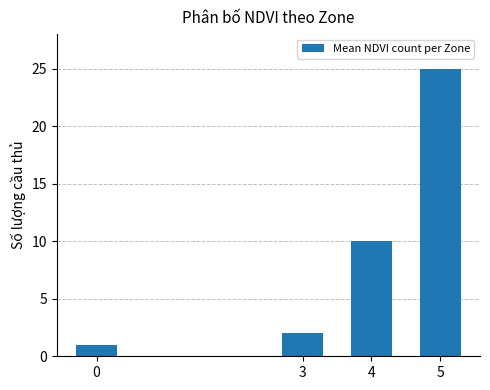

Does the chart contain stacked bars?

No